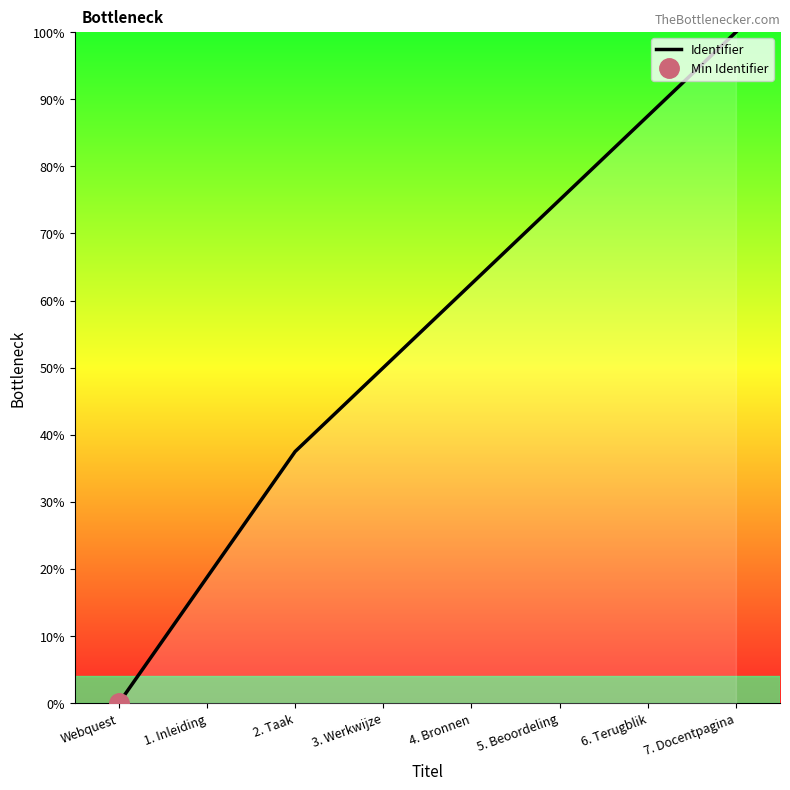

The value at Webquest is 52.9. True or false?

False